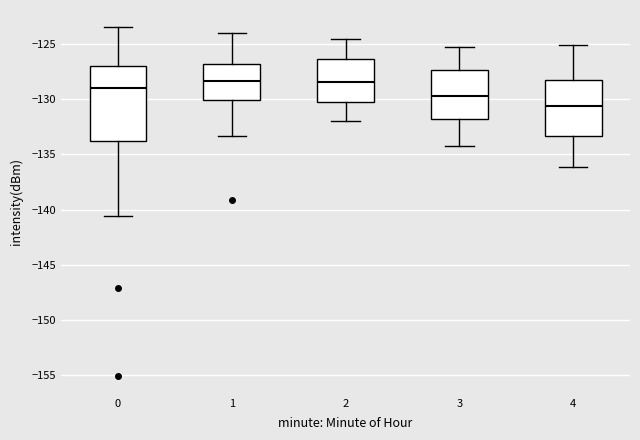

Reading left to right, transcribe this box plot: for each box, give where its median line is, the range the box spans, and where its two whiskers end, as read against the y-axis. The values are not printed on the chart, so give them approximately, as read against the axis.

0: median -129.0, box -134.0 to -127.0, whiskers -140.5 to -123.5
1: median -128.5, box -130.0 to -127.0, whiskers -133.5 to -124.0
2: median -128.5, box -130.5 to -126.5, whiskers -132.0 to -124.5
3: median -129.5, box -132.0 to -127.5, whiskers -134.0 to -125.0
4: median -130.5, box -133.5 to -128.5, whiskers -136.0 to -125.0